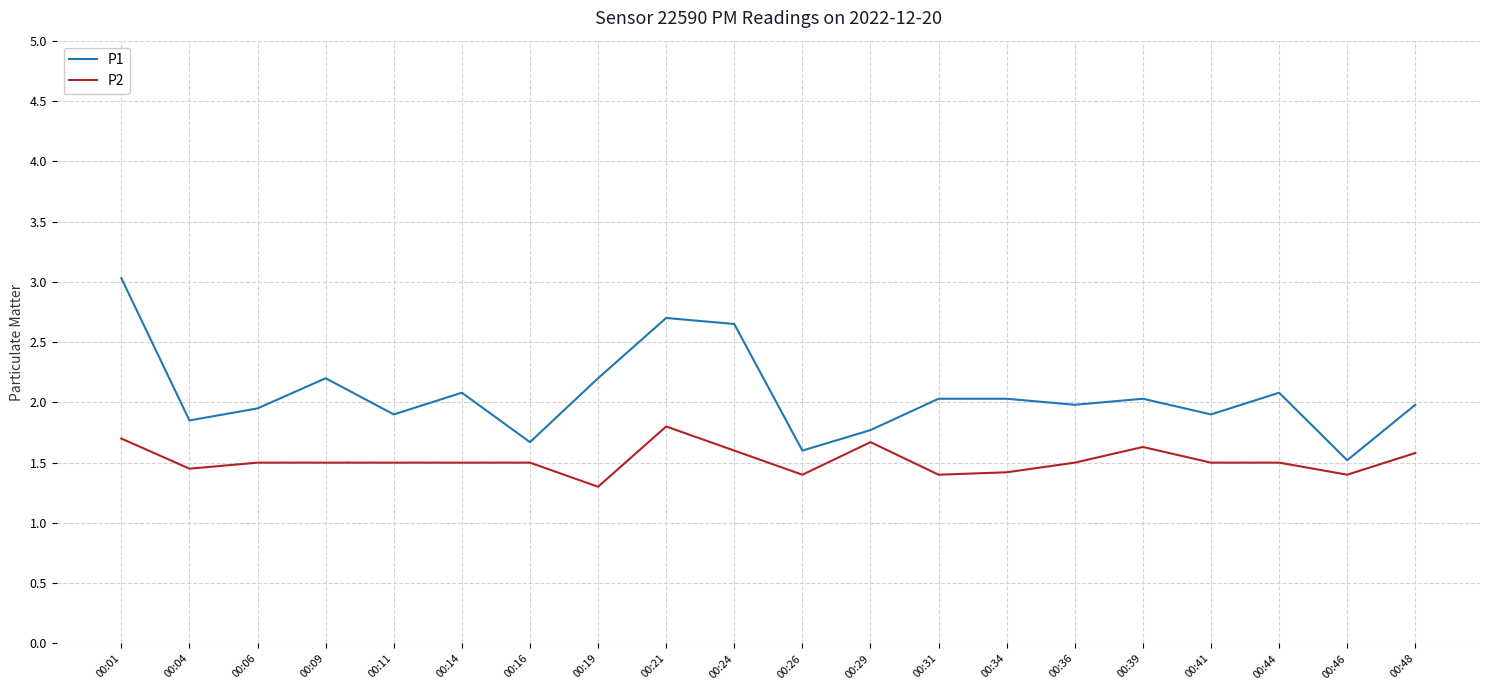

Does the chart have visible grid lines?

Yes